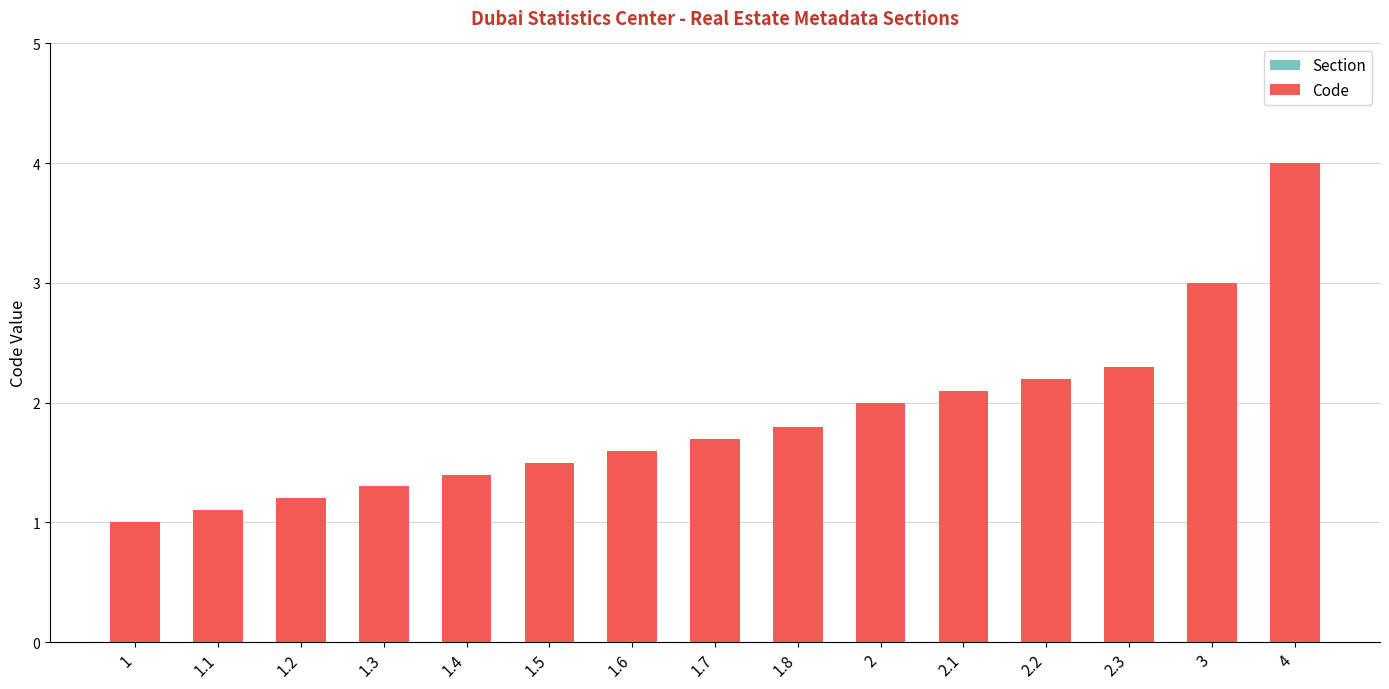

Read the Section value at 2.1.

2.0